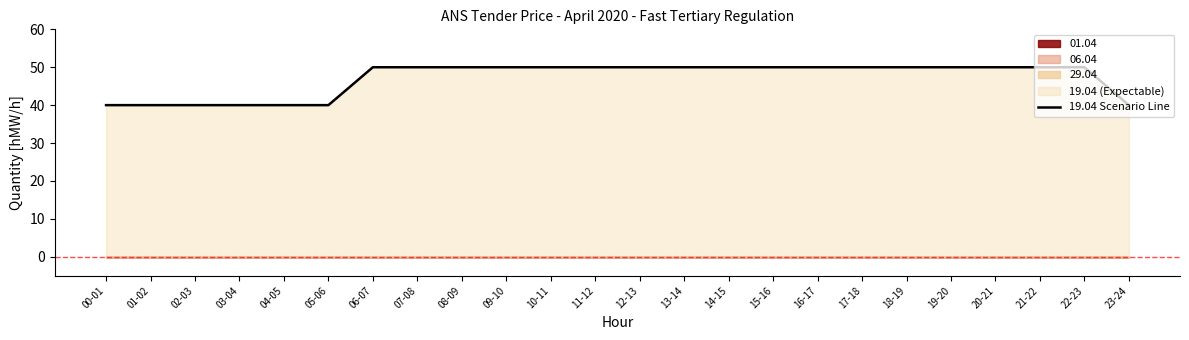

What is the ratio of the value at 13-14 to the value at 04-05?

1.2